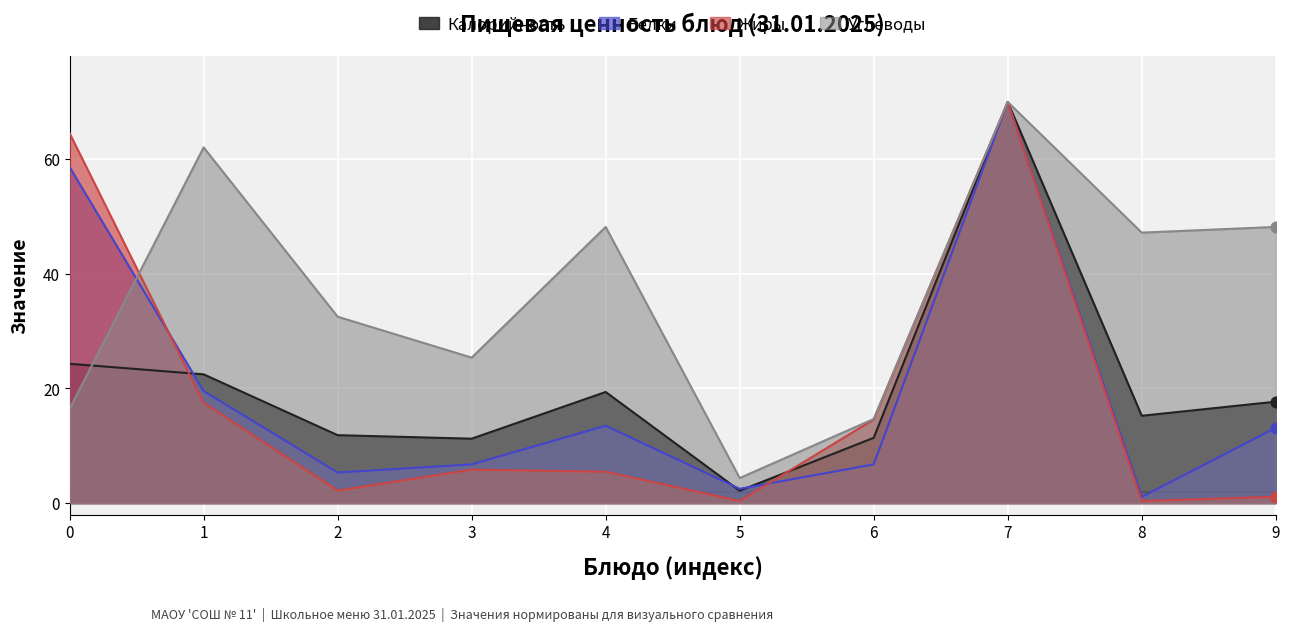

Is the value of Жиры at 2 greater than the value of Белки at 8?

Yes